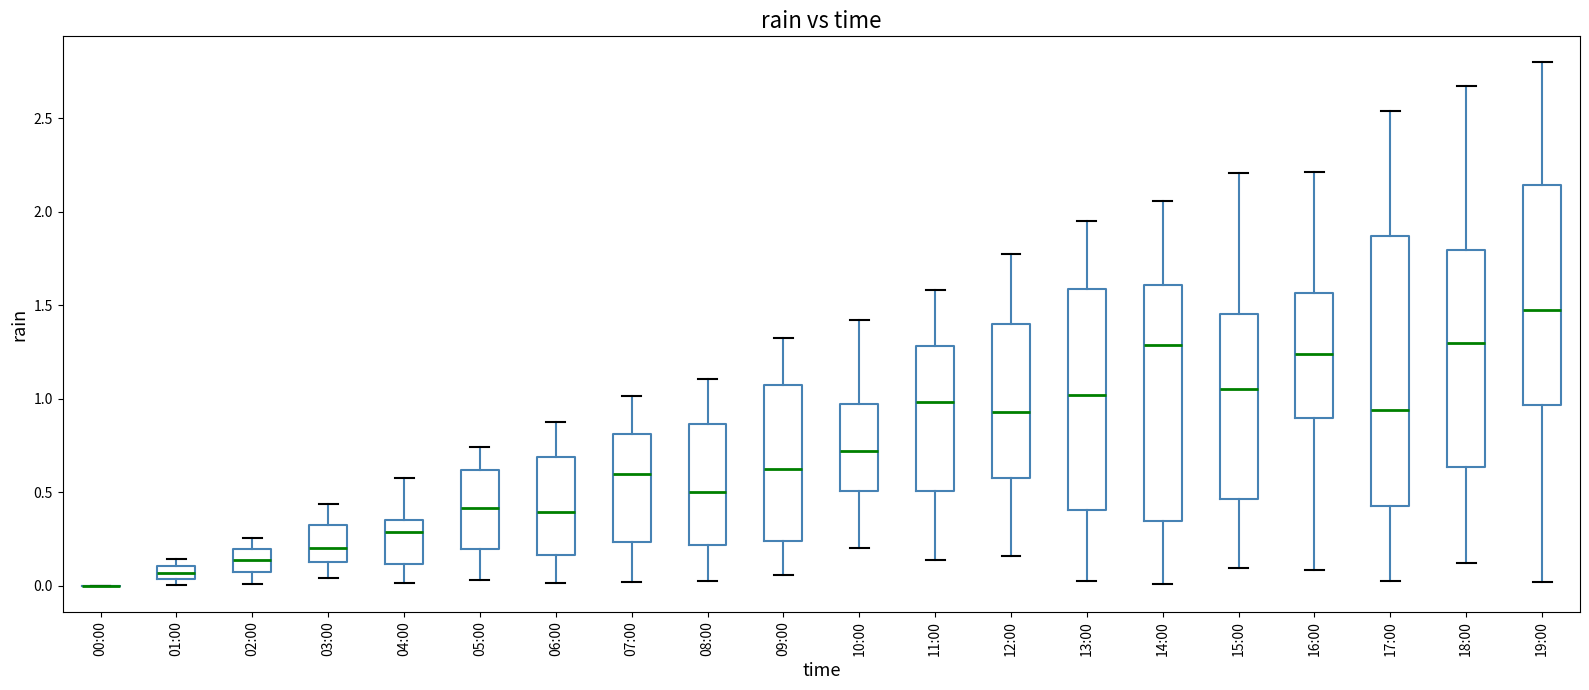

Comparing the boxes themselves (not the whiskers), which one is the tallest?

17:00